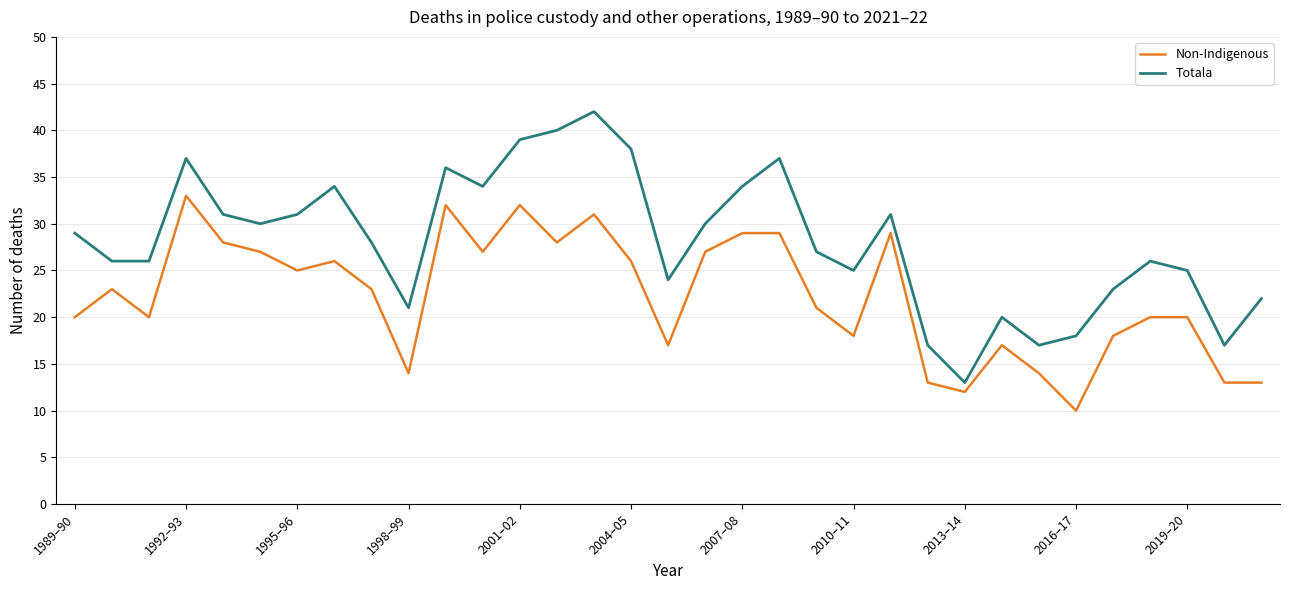

Which series has the largest total across all categories?

Totala